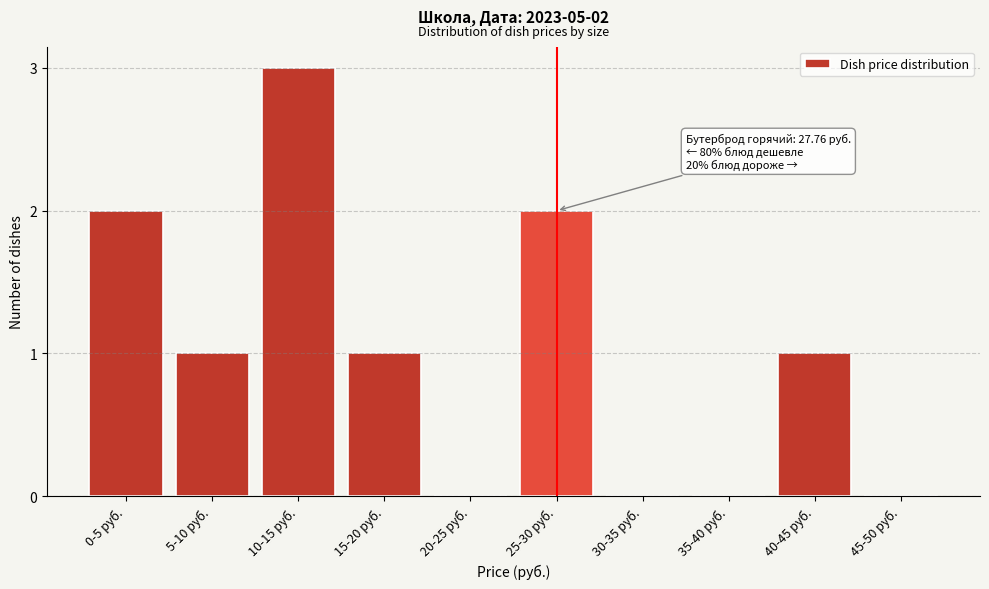

Reading left to right, what are all the values shown in this chart?

0-5 руб.=2	5-10 руб.=1	10-15 руб.=3	15-20 руб.=1	20-25 руб.=0	25-30 руб.=2	30-35 руб.=0	35-40 руб.=0	40-45 руб.=1	45-50 руб.=0